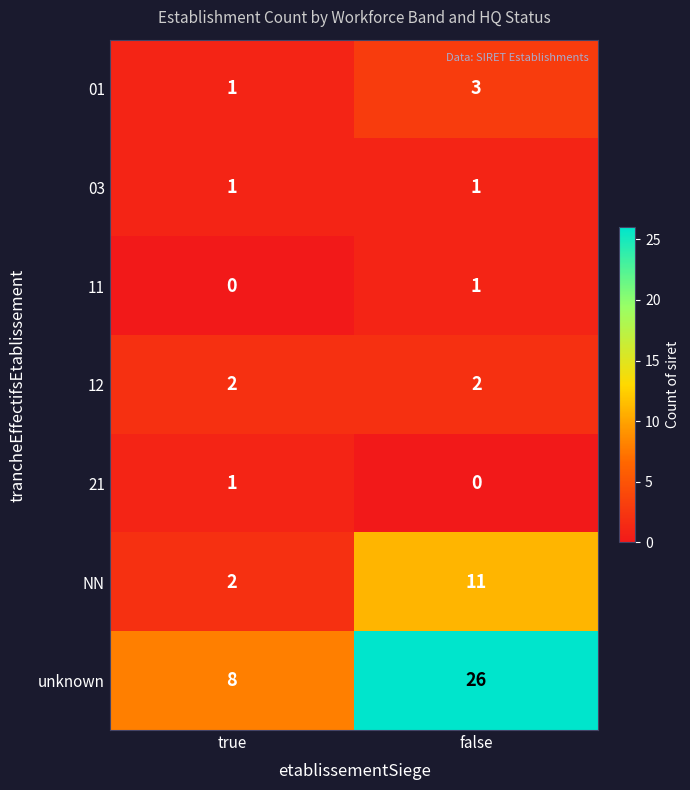

At which label is NN closest to 6?

true